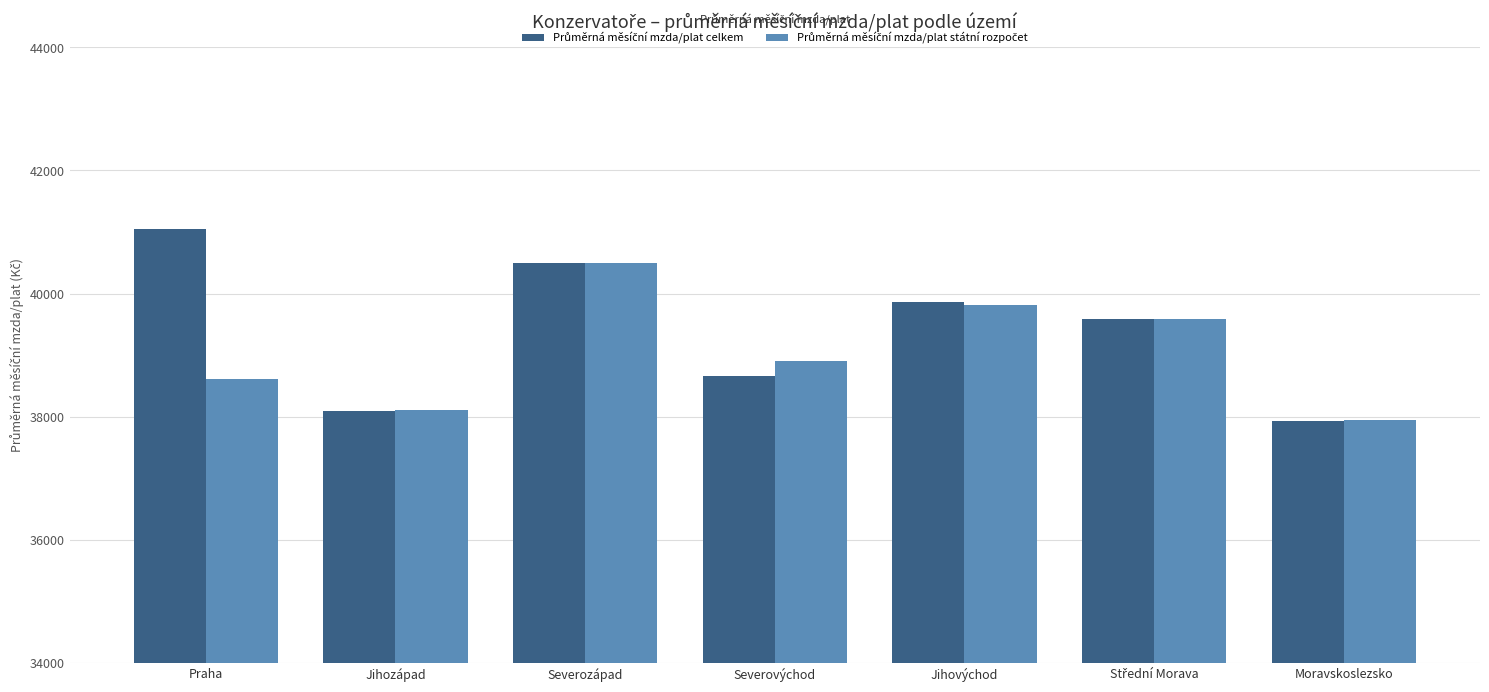

What is the label of the 1st bar from the right?

Moravskoslezsko